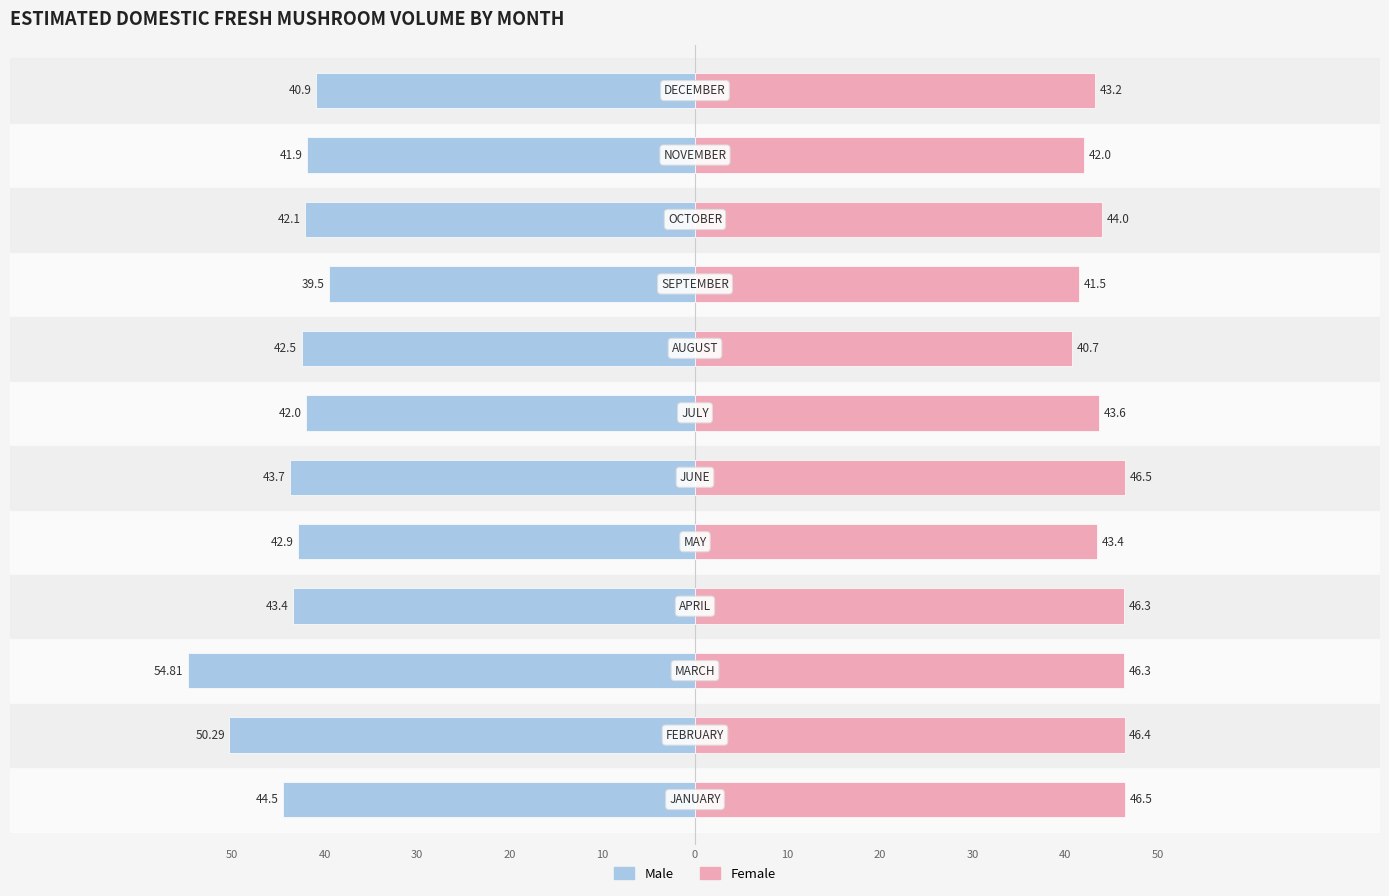

Reading left to right, list all the values displayed in this chart.

Male: -44.5	-50.3	-54.8	-43.4	-42.9	-43.7	-42.0	-42.5	-39.5	-42.1	-41.9	-40.9
Female: 46.5	46.4	46.3	46.3	43.4	46.5	43.6	40.7	41.5	44.0	42.0	43.2